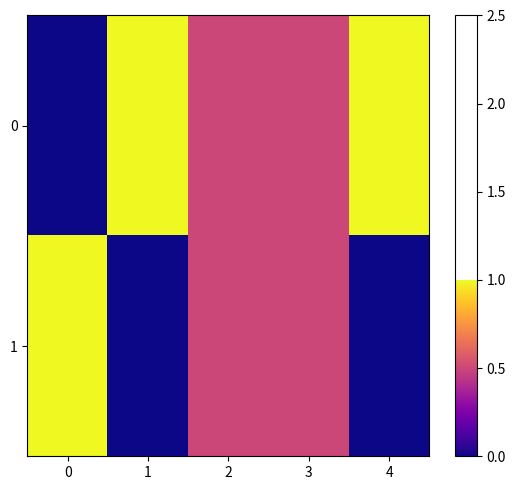

Reading left to right, transcribe all the data shown in this chart.

0: 0=0.0	1=1.0	2=0.5	3=0.5	4=1.0
1: 0=1.0	1=0.0	2=0.5	3=0.5	4=0.0